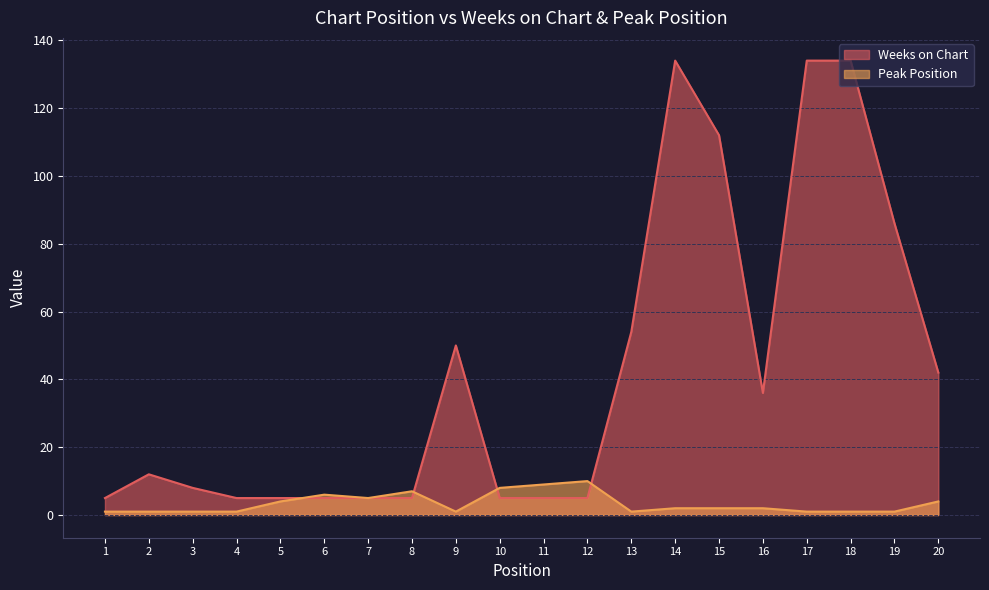

How many data points in Peak Position are above 2?

8